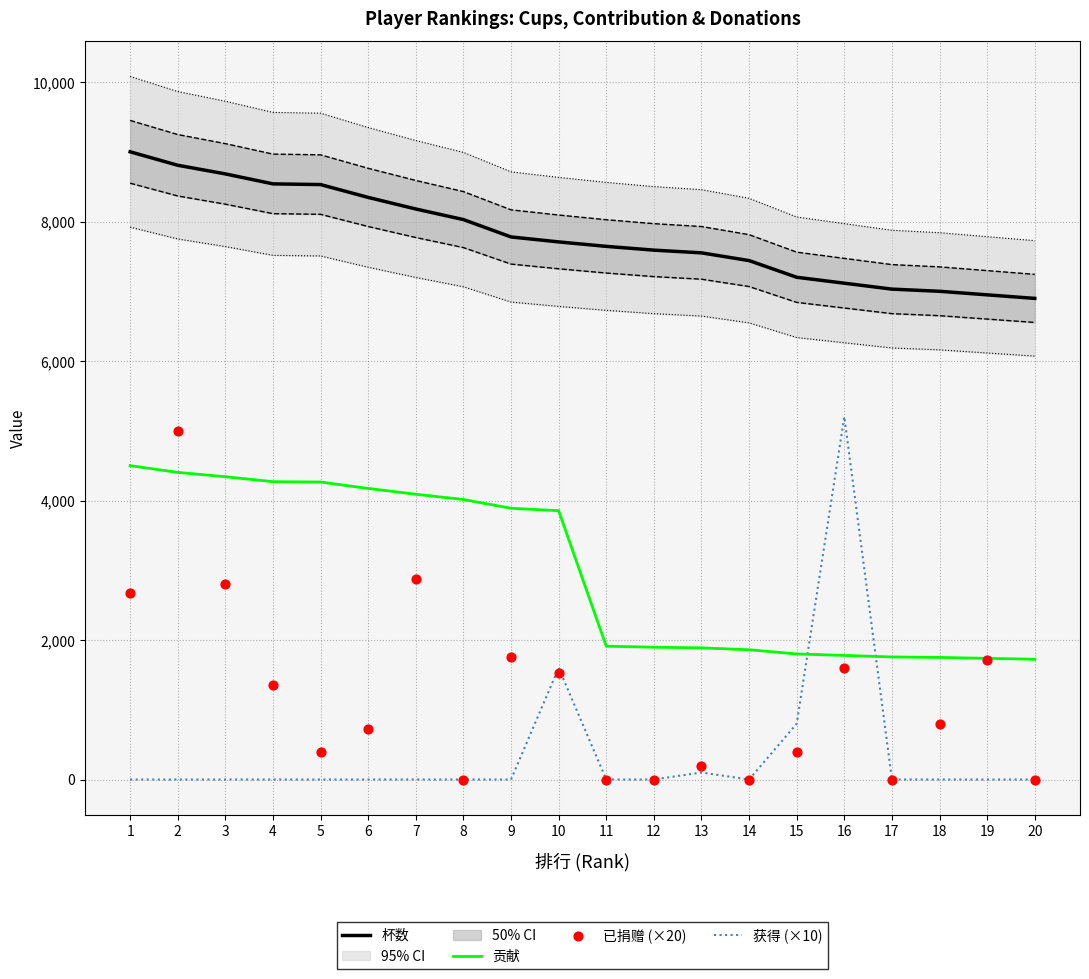

What are all the series names shown in the legend?

杯数, 贡献, 获得 (×10), 已捐赠 (×20)